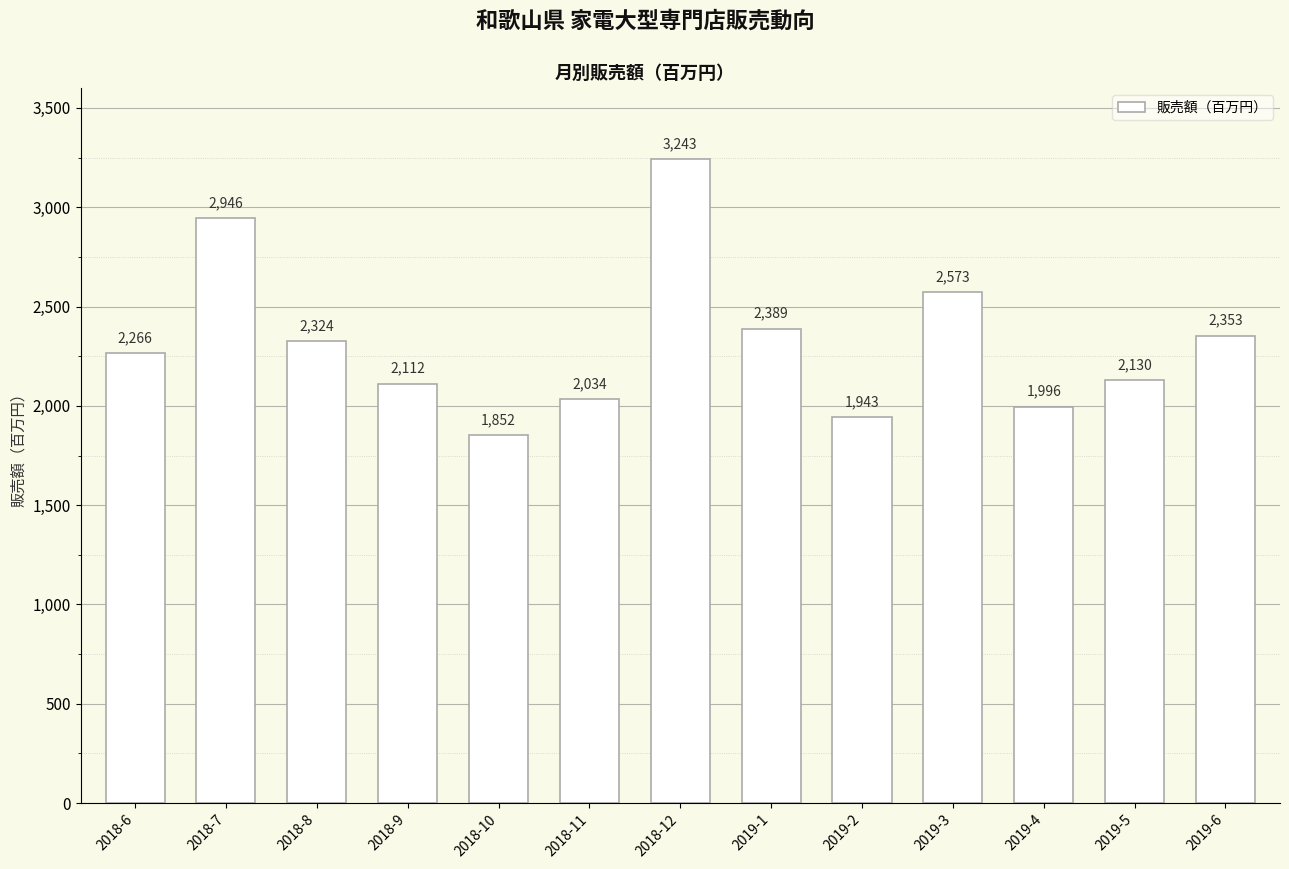

Which has a higher value, 2018-7 or 2019-5?

2018-7